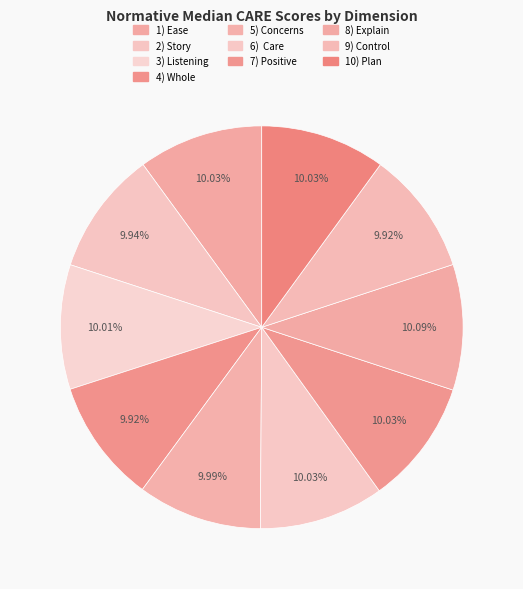

Rank the categories by value from highest to lowest.

8) Explain, 1) Ease, 6)  Care, 7) Positive, 10) Plan, 3) Listening, 5) Concerns, 2) Story, 4) Whole, 9) Control